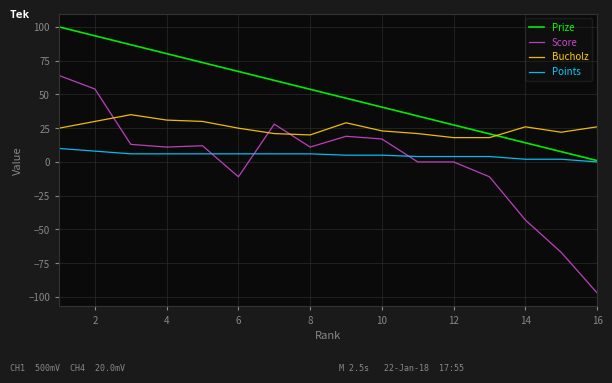

True or false: Bucholz and Points intersect in this chart.

False